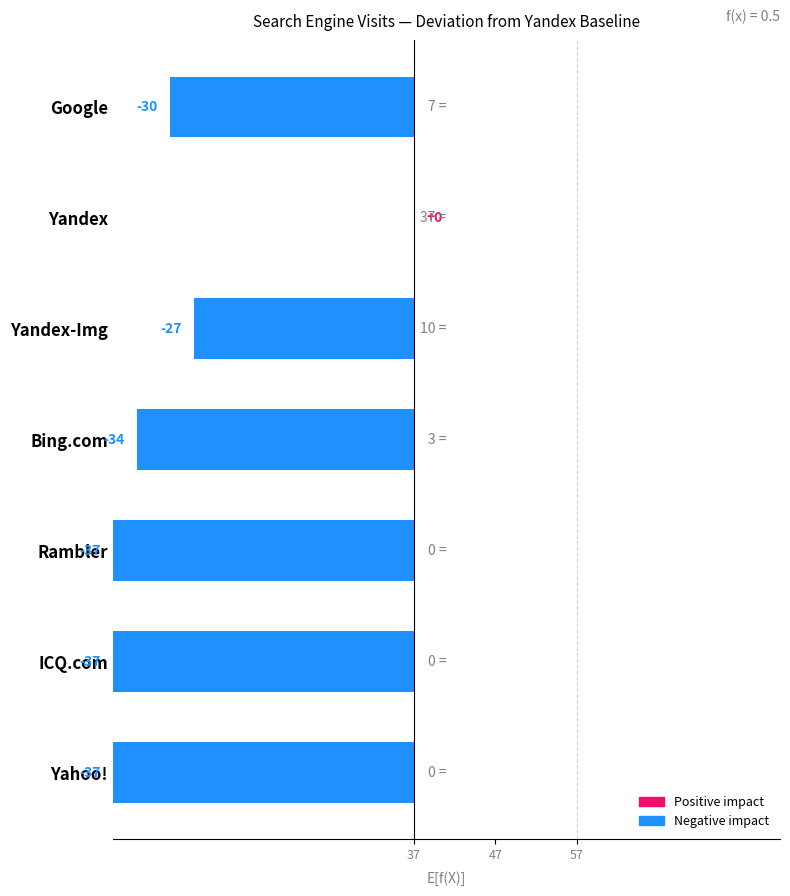

What is the difference between the second highest and second lowest values?

10